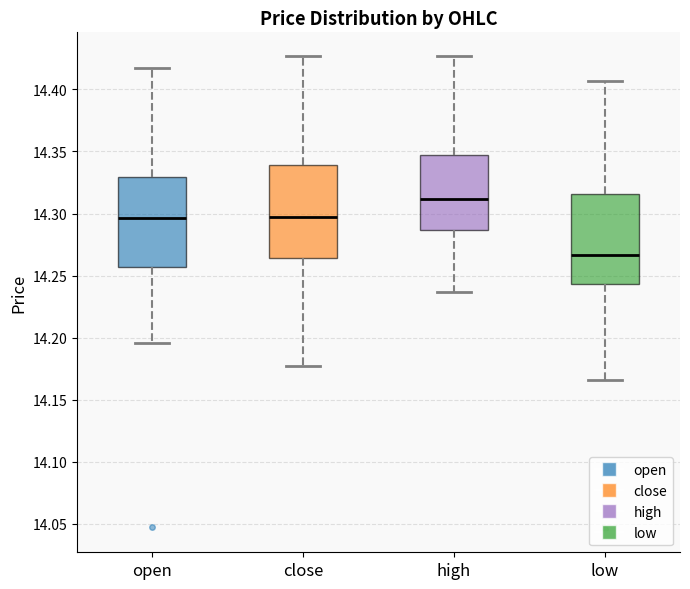

Where does the median line of the box for low sit on the y-axis? The values are not printed on the chart, so give them approximately, as read against the axis.

14.265